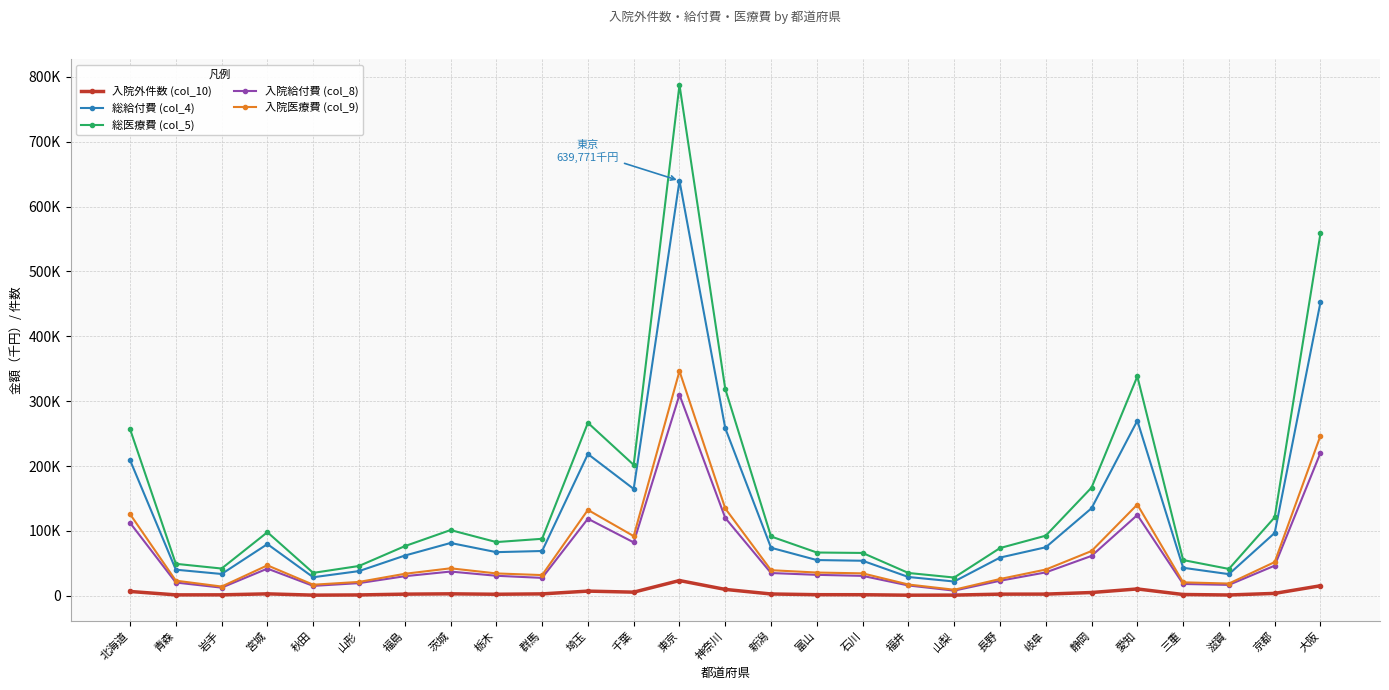

What is the approximate value of 総医療費 (col_5) at 福井, to the nearest 50?

35200